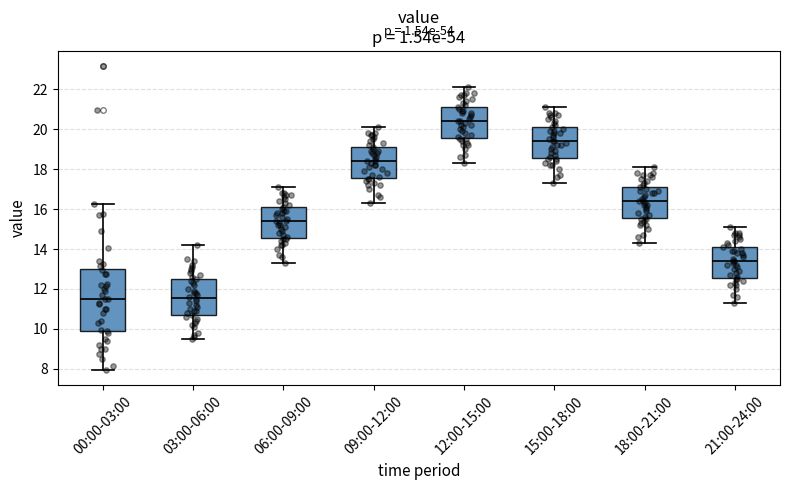

Comparing the boxes themselves (not the whiskers), which one is the tallest?

00:00-03:00